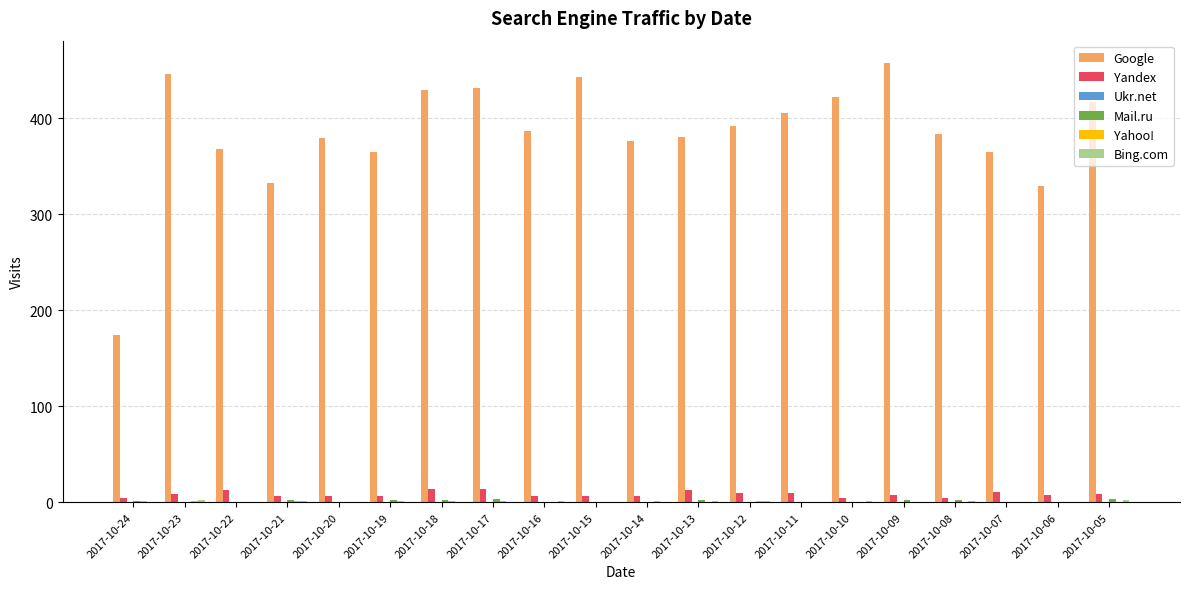

How many series are shown in this chart?

5